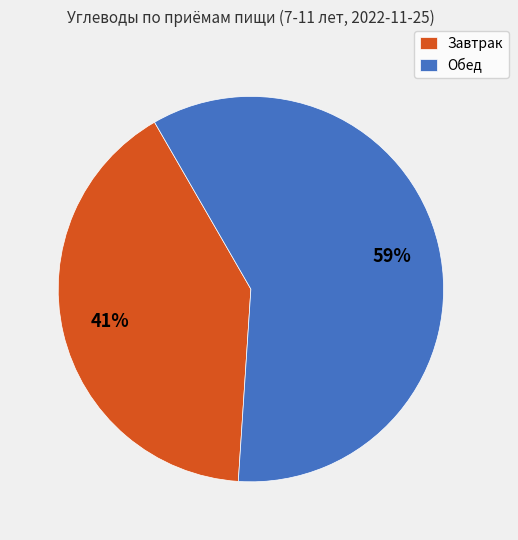

To the nearest percent, what portion does Обед represent?

59%